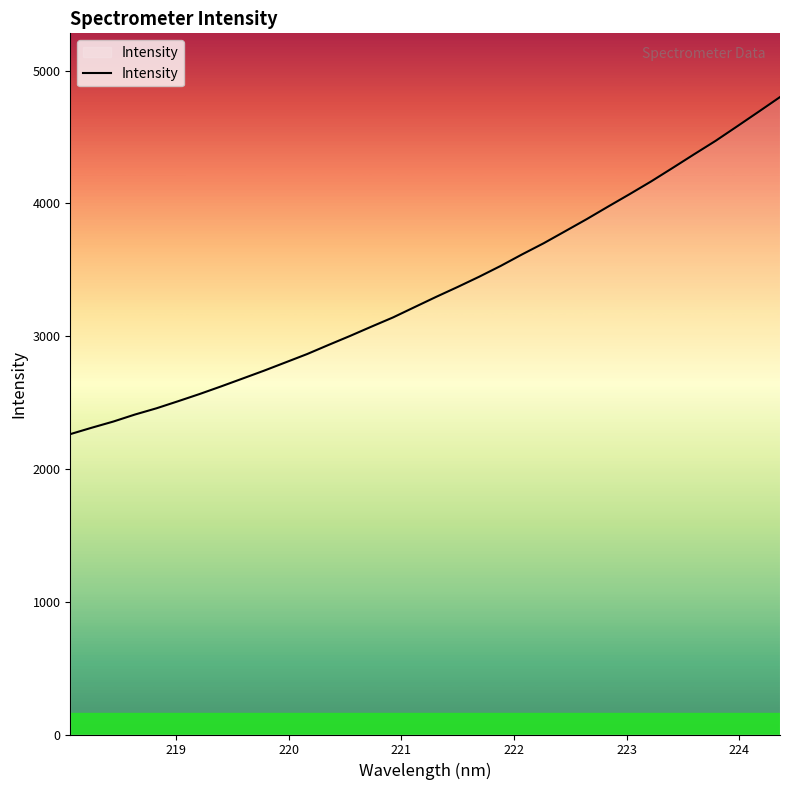

How many lines are shown in the chart?

1